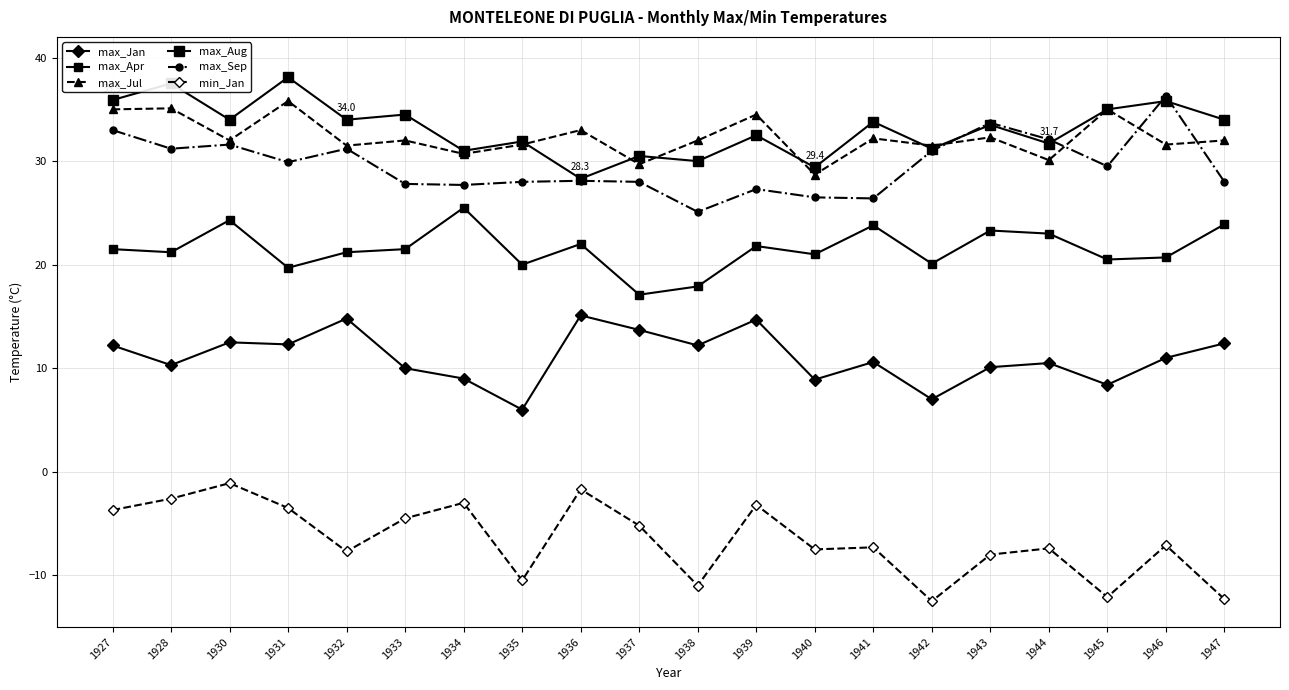

Which series has the largest total across all categories?

max_Aug